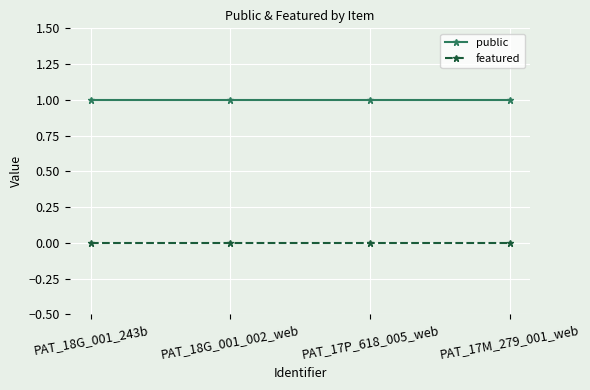

What is the label of the 3rd point from the left?

PAT_17P_618_005_web